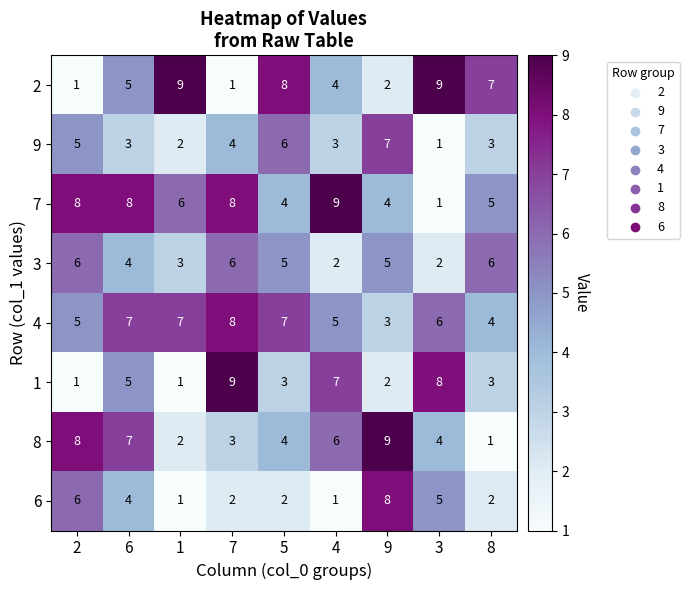

Count the 4 values in the range 5 to 7.

6